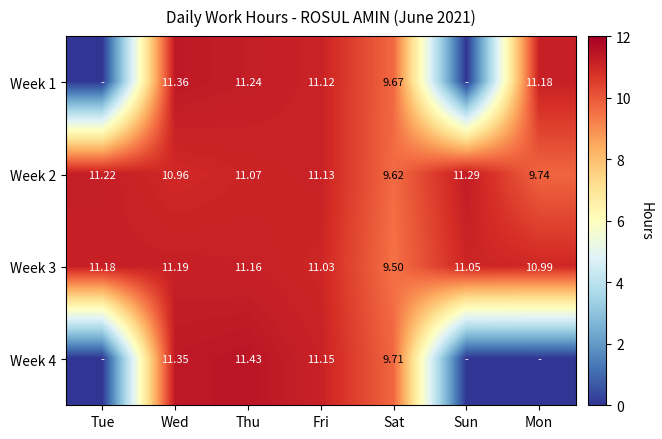

What is the difference between the second highest and second lowest values in the Week 3 series?

0.2